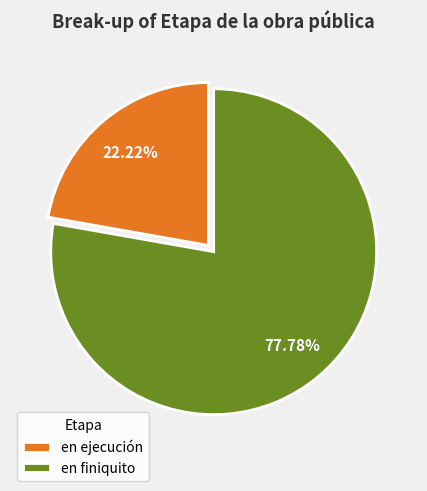

Which slice is the largest?

en finiquito